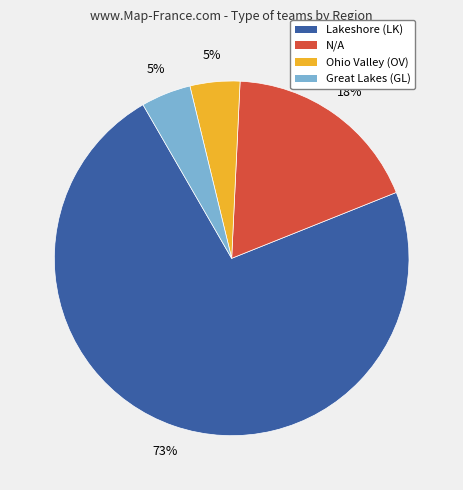

Is the sum of Ohio Valley (OV) and Great Lakes (GL) greater than half?

No